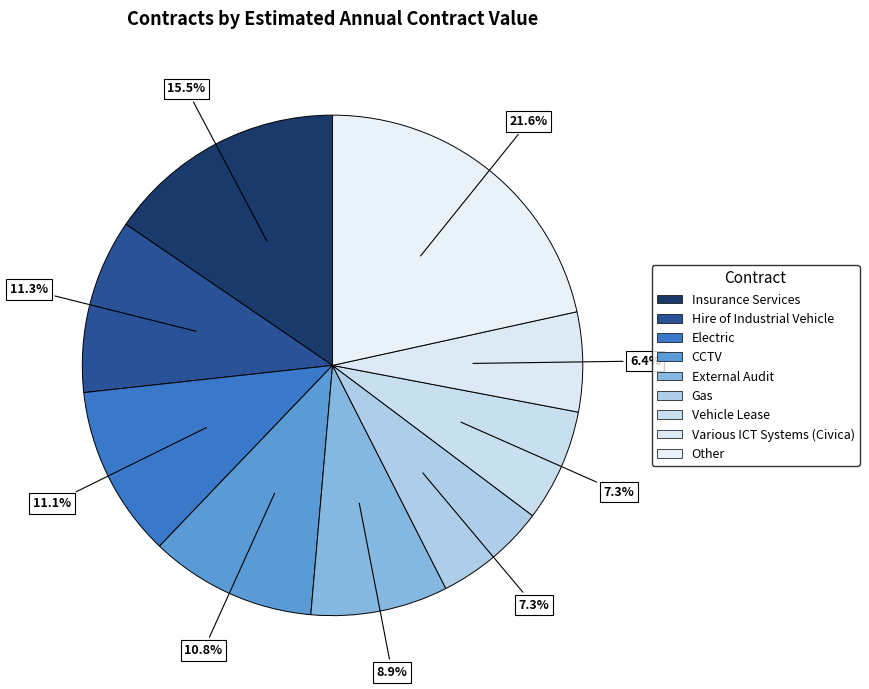

Count the number of slices in the pie.

9